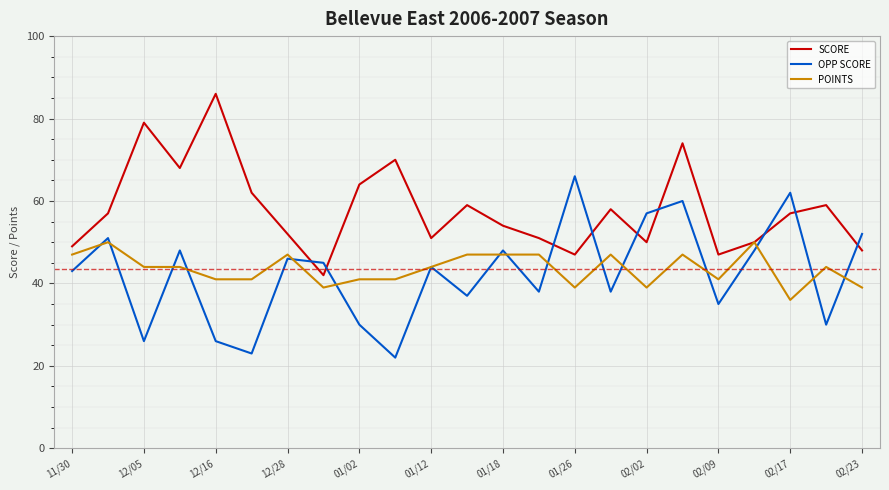

How many interior local peaks does the SCORE series have?

7